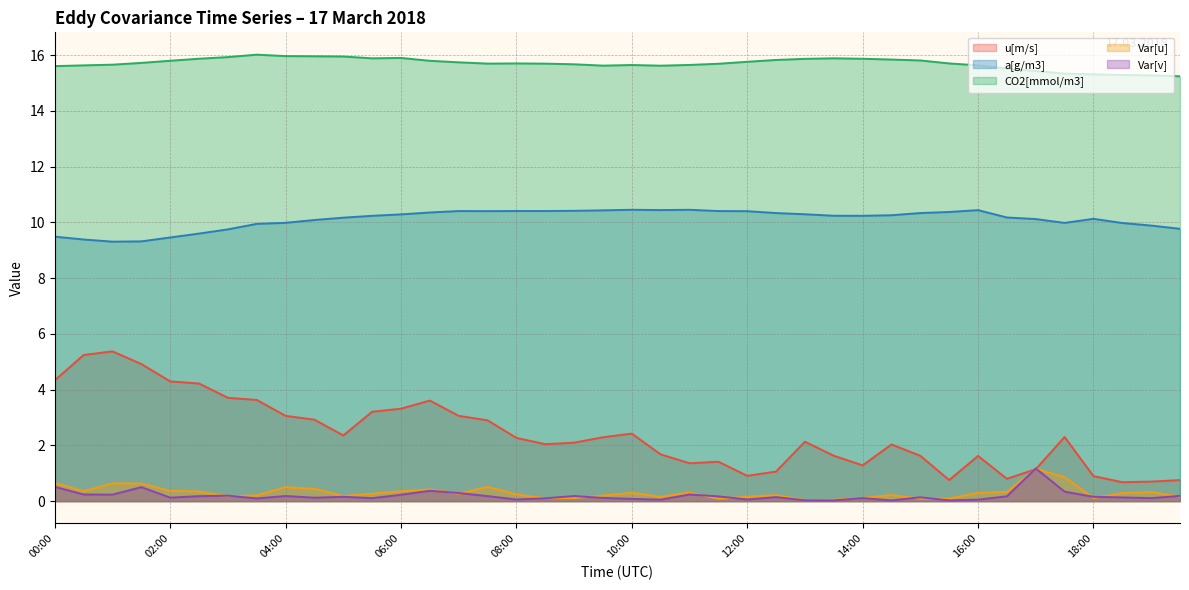

What are all the series names shown in the legend?

u[m/s], a[g/m3], CO2[mmol/m3], Var[u], Var[v]